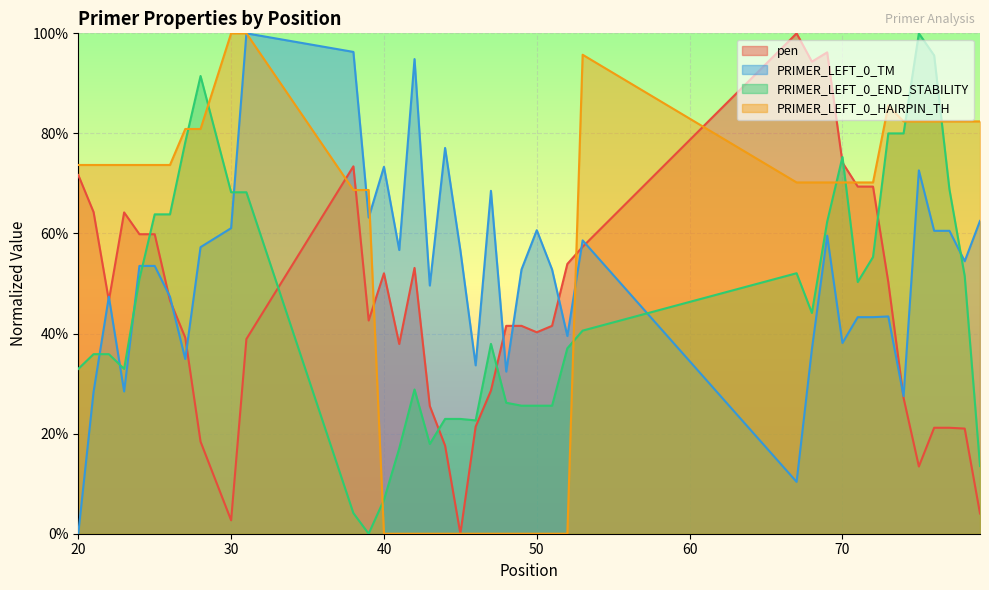

Which category has the lowest value across all series?

45